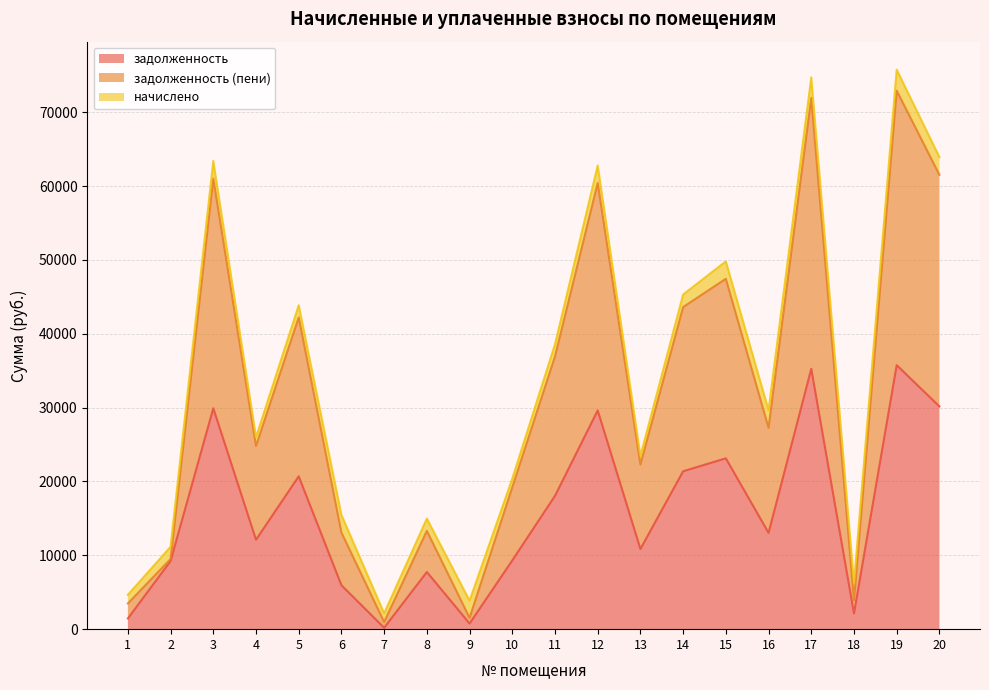

True or false: задолженность (пени) and задолженность cross at least once.

False